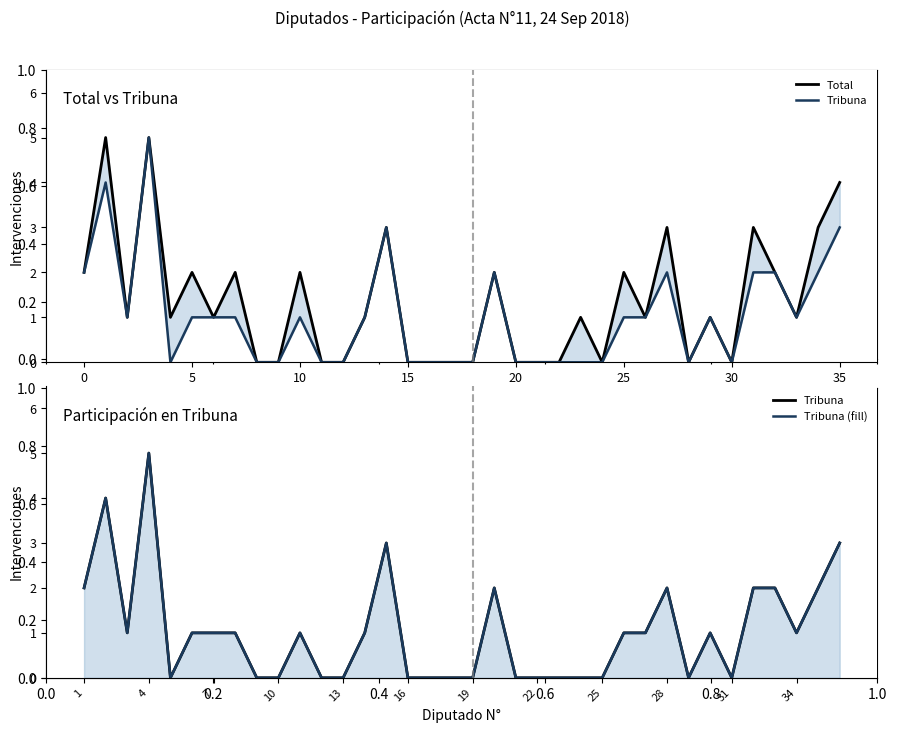

Is it true that Tribuna equals 0 at 26?

False